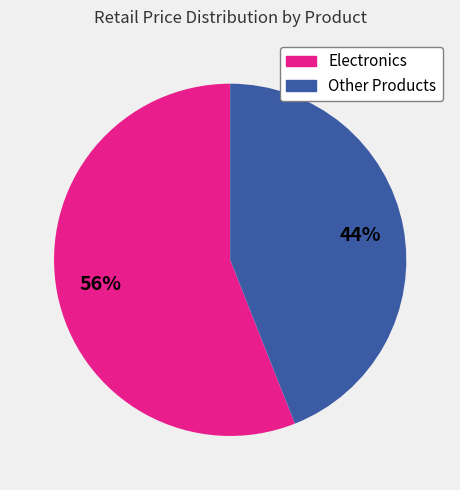

Is it true that Other Products is 44% of the pie?

True